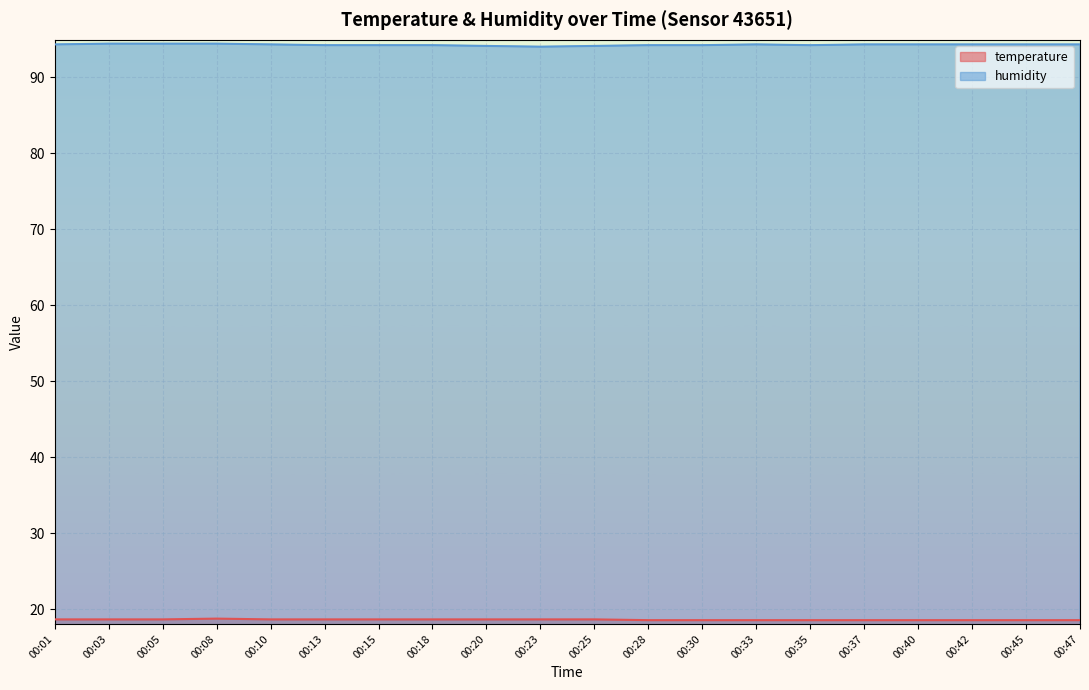

True or false: temperature and humidity intersect in this chart.

False